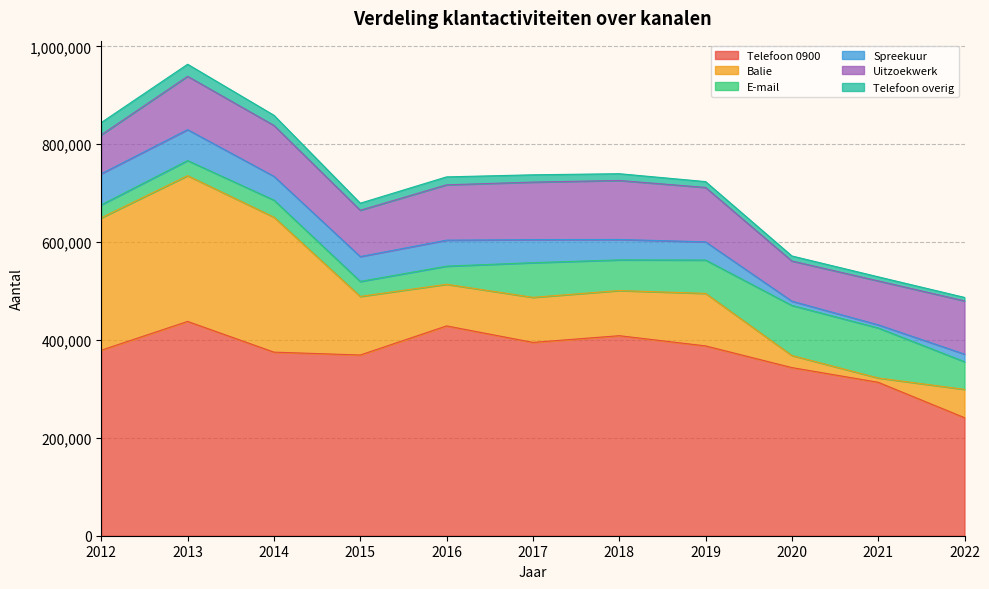

True or false: Telefoon overig has a value of 11931 at 2019.

True